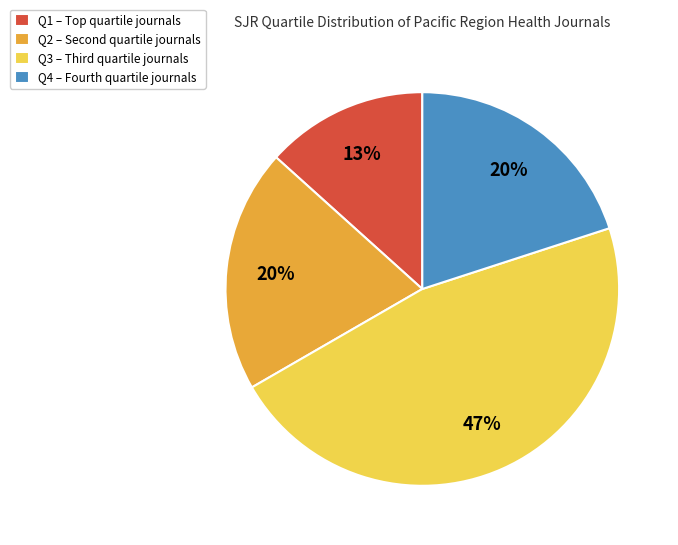

What is the largest slice in the pie chart?

Q3